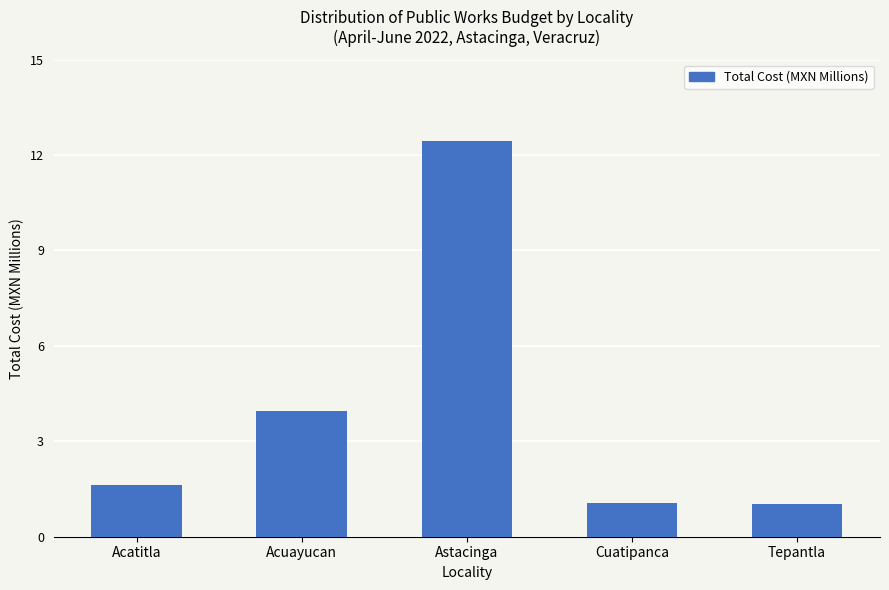

How many bars are there in total?

5